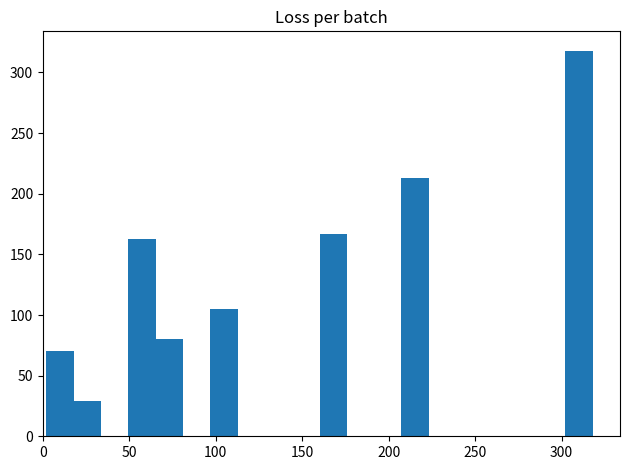

Read against the x-axis, roughly where is the centre of the tallest bar?

310